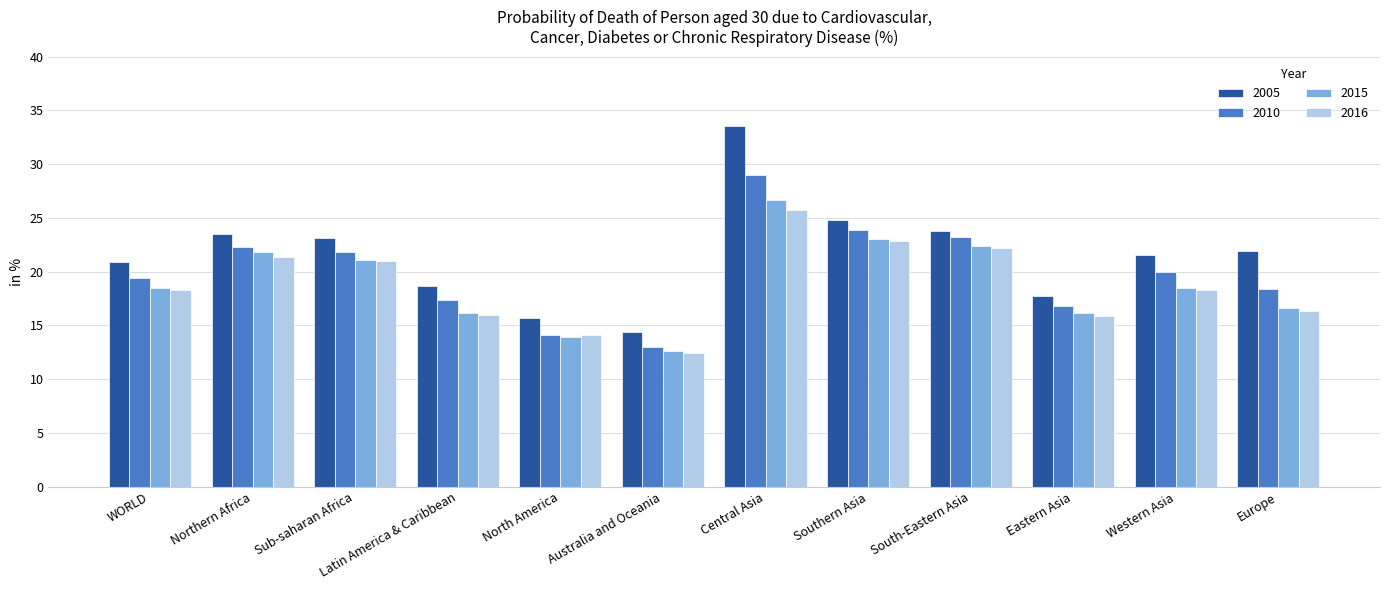

What is the highest value of the 2005 series?

33.6